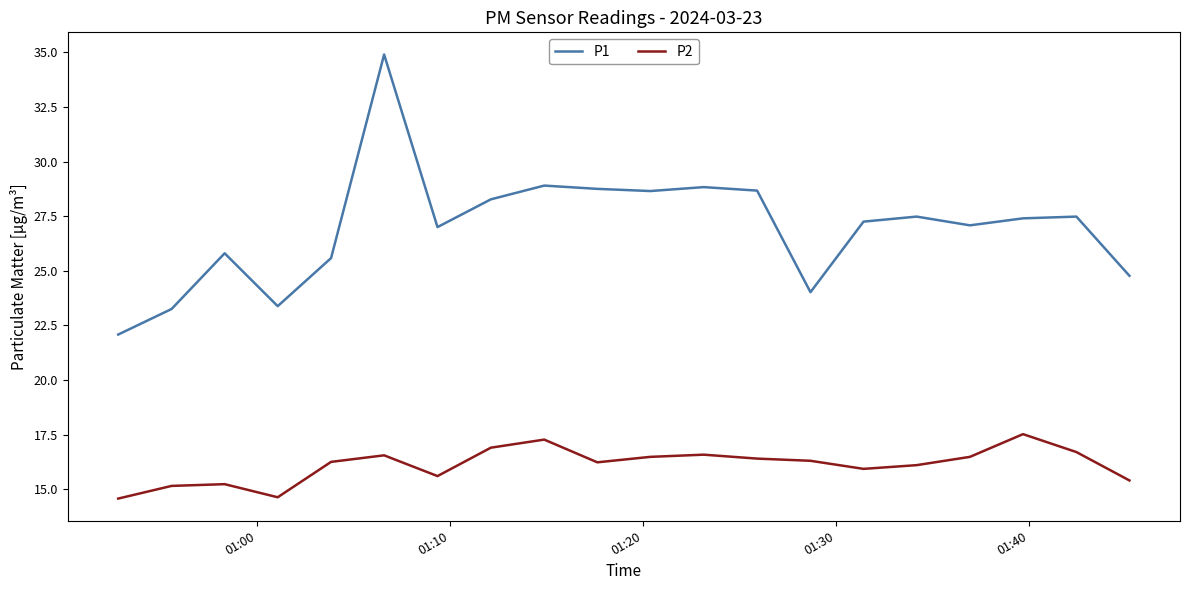

Which series has the largest range (max minus min)?

P1